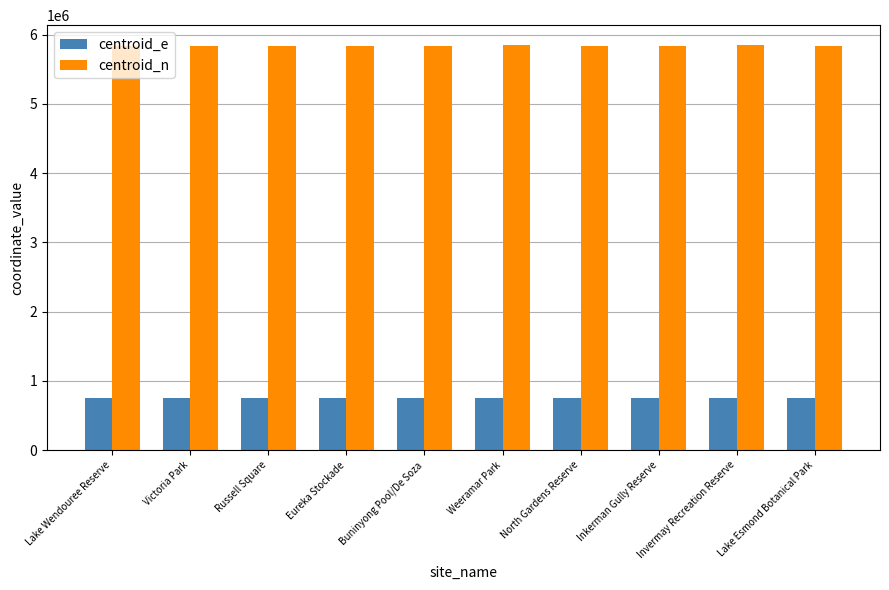

True or false: centroid_e has a value of 1322833.8 at Invermay Recreation Reserve.

False